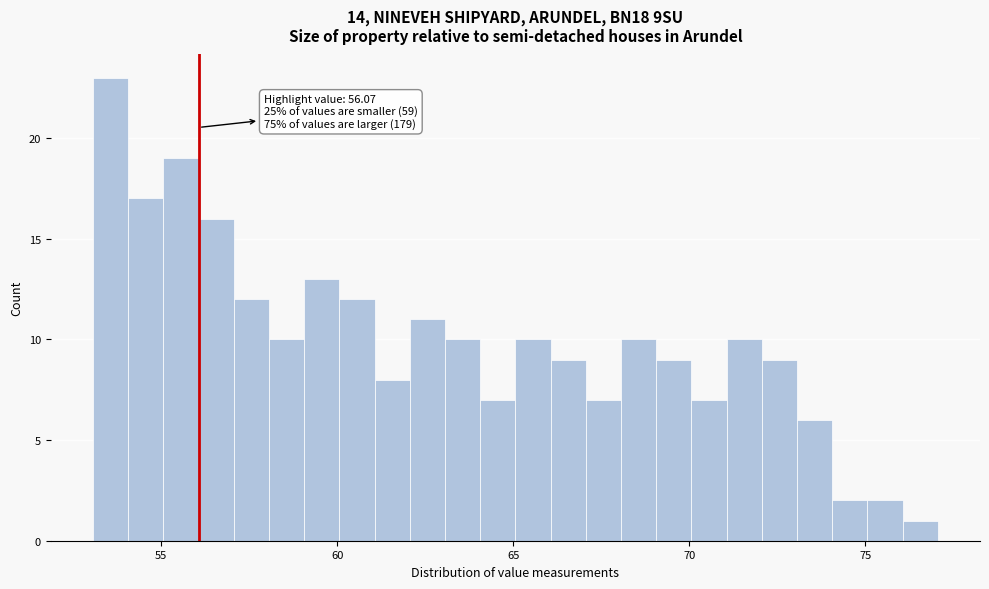

Read against the x-axis, roughly where is the centre of the tallest bar?

53.5